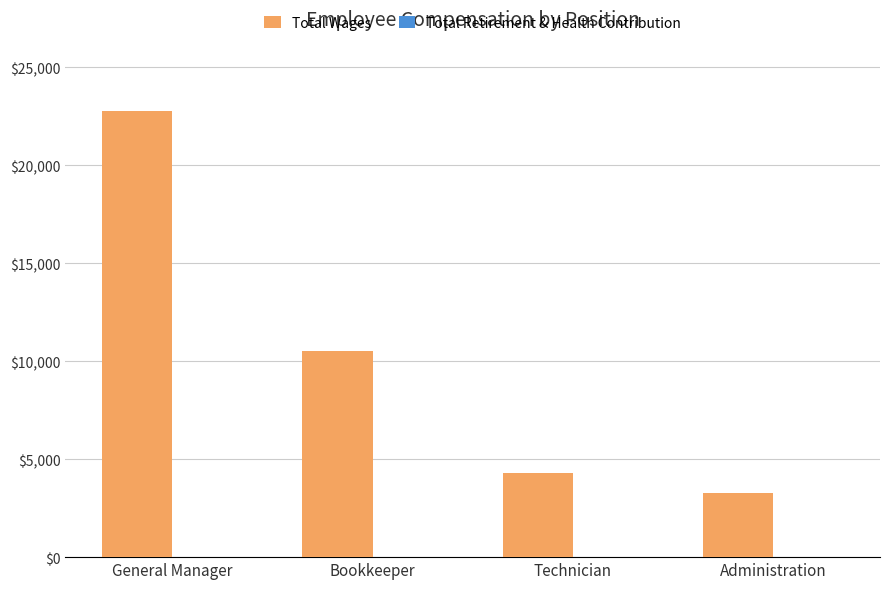

The value at Bookkeeper is 16481. True or false?

False